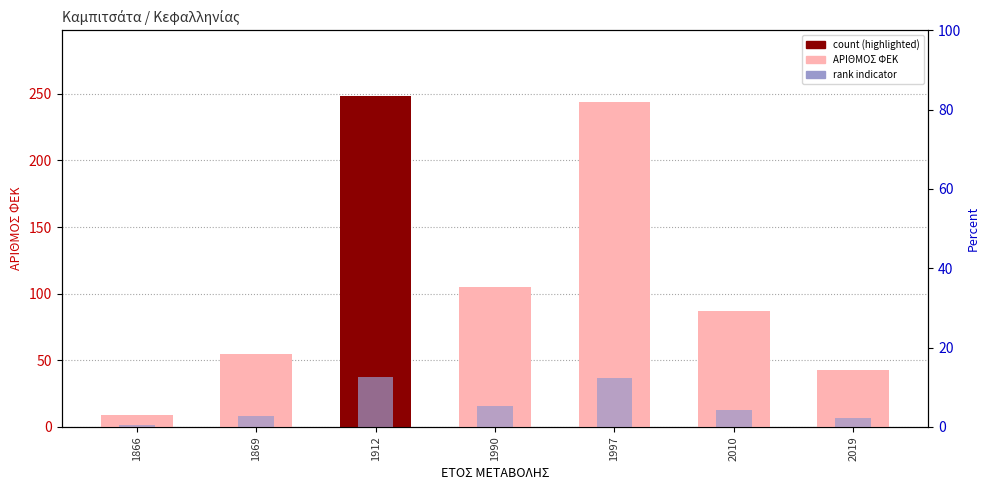

The rank indicator series shows 57.3 at 1912. True or false?

False